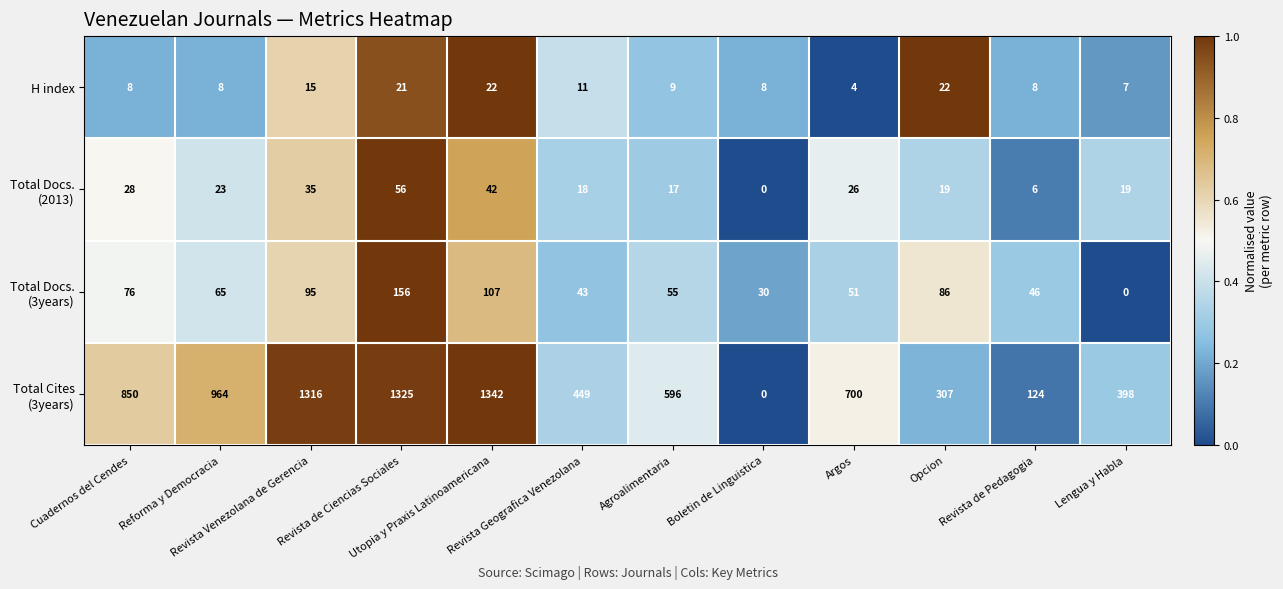

At which category does the chart reach its peak across all series?

Utopia y Praxis Latinoamericana